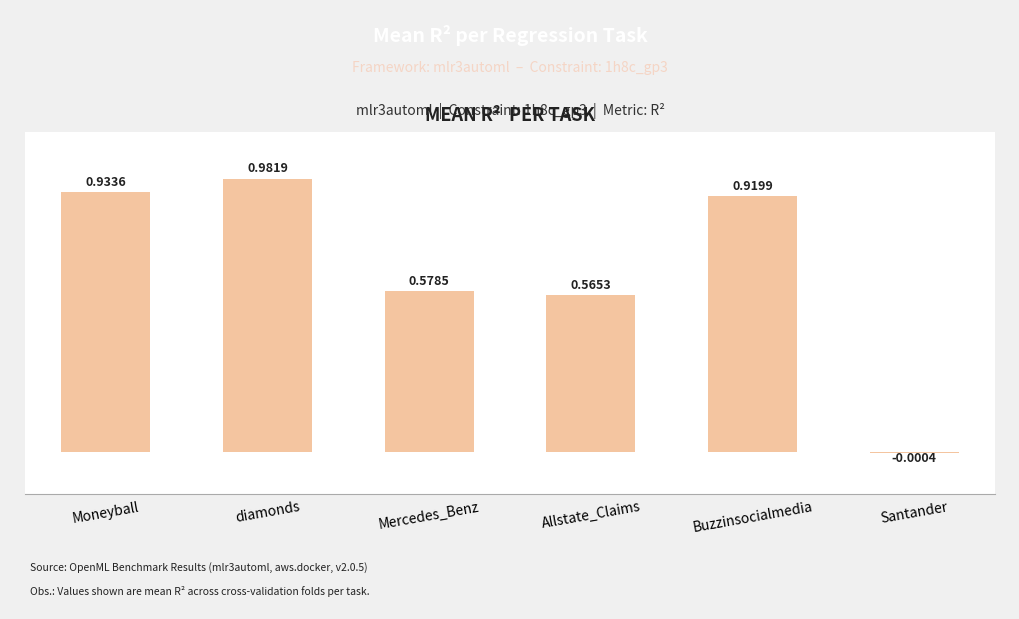

Are the bars horizontal?

No